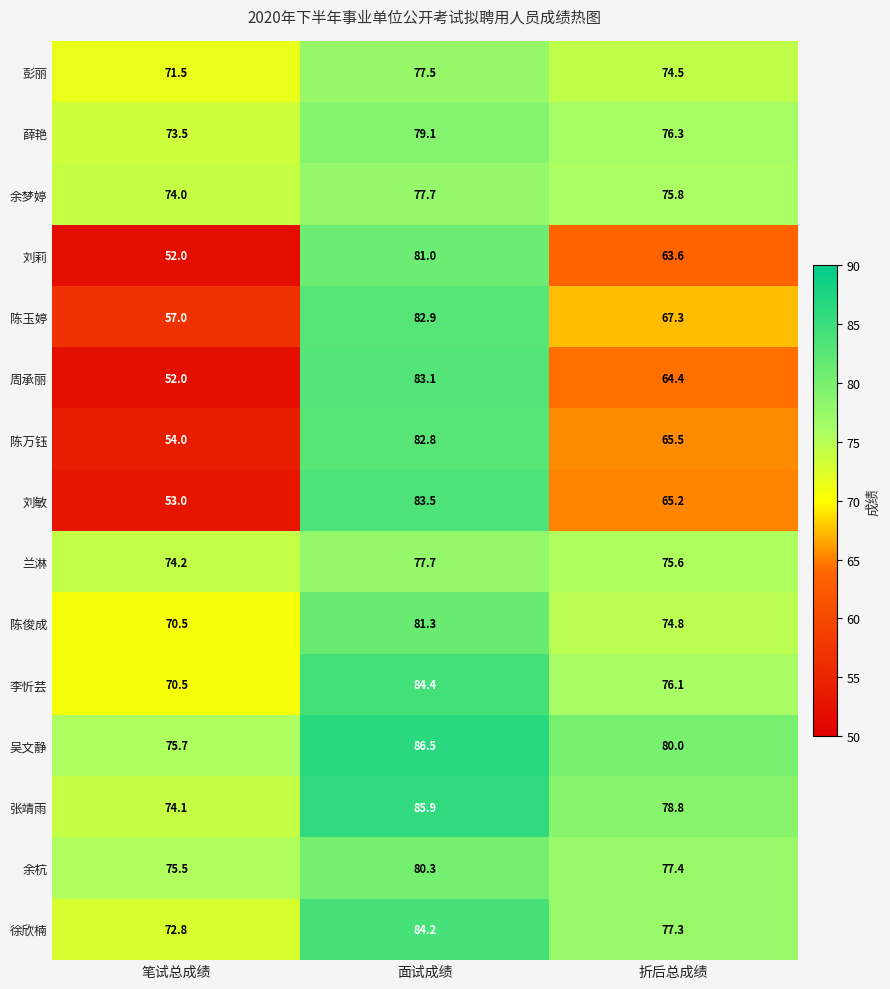

Which series has the largest range (max minus min)?

周承丽